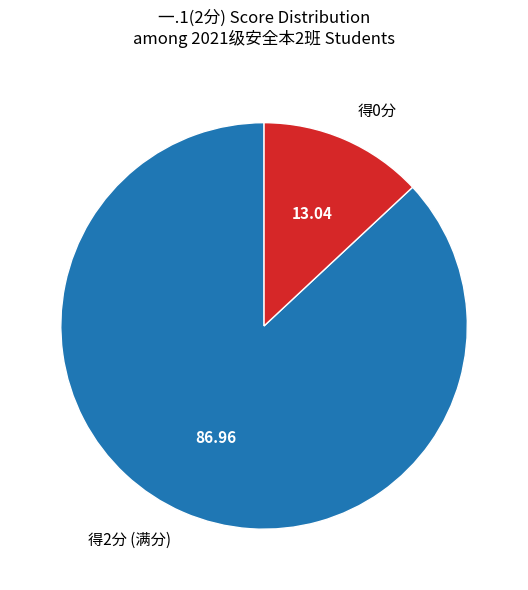

Does 得0分 account for over 50% of the chart?

No